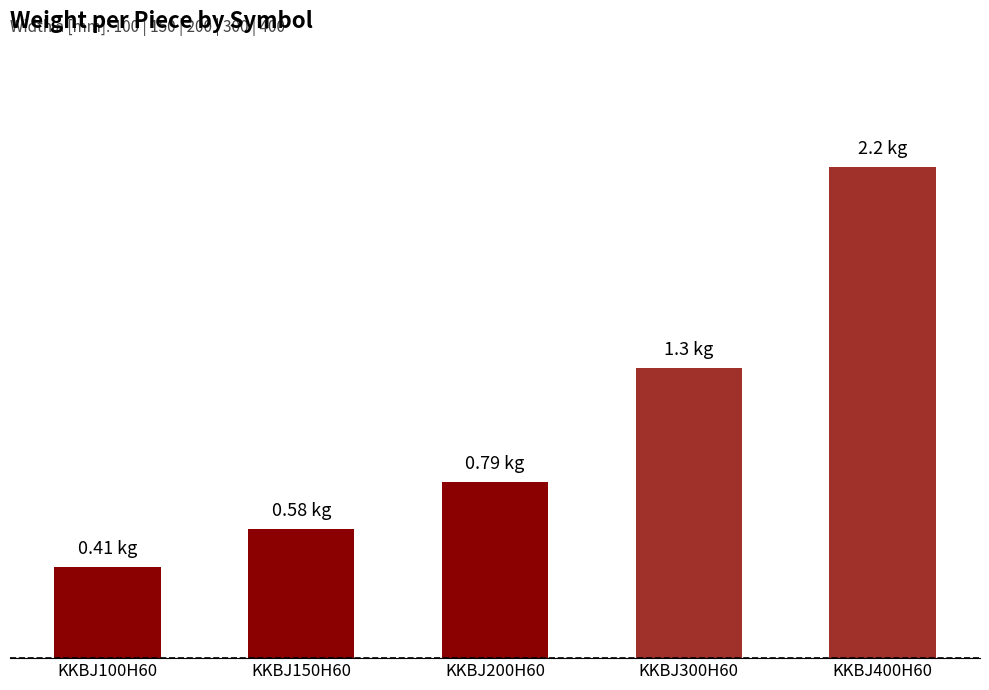

Reading left to right, transcribe all the data shown in this chart.

0.4	0.6	0.8	1.3	2.2